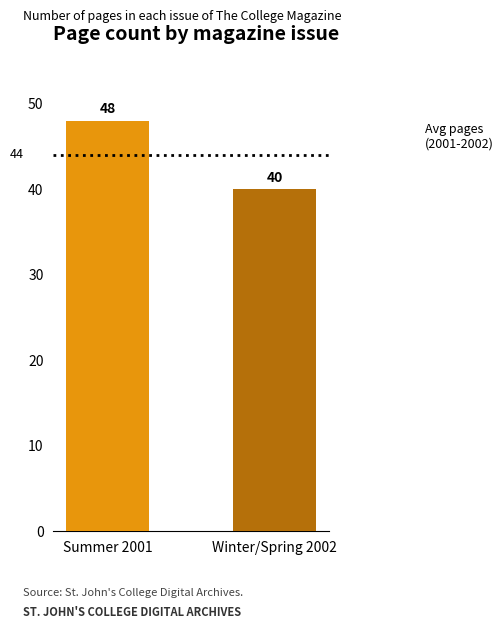

How many bars are there in total?

2